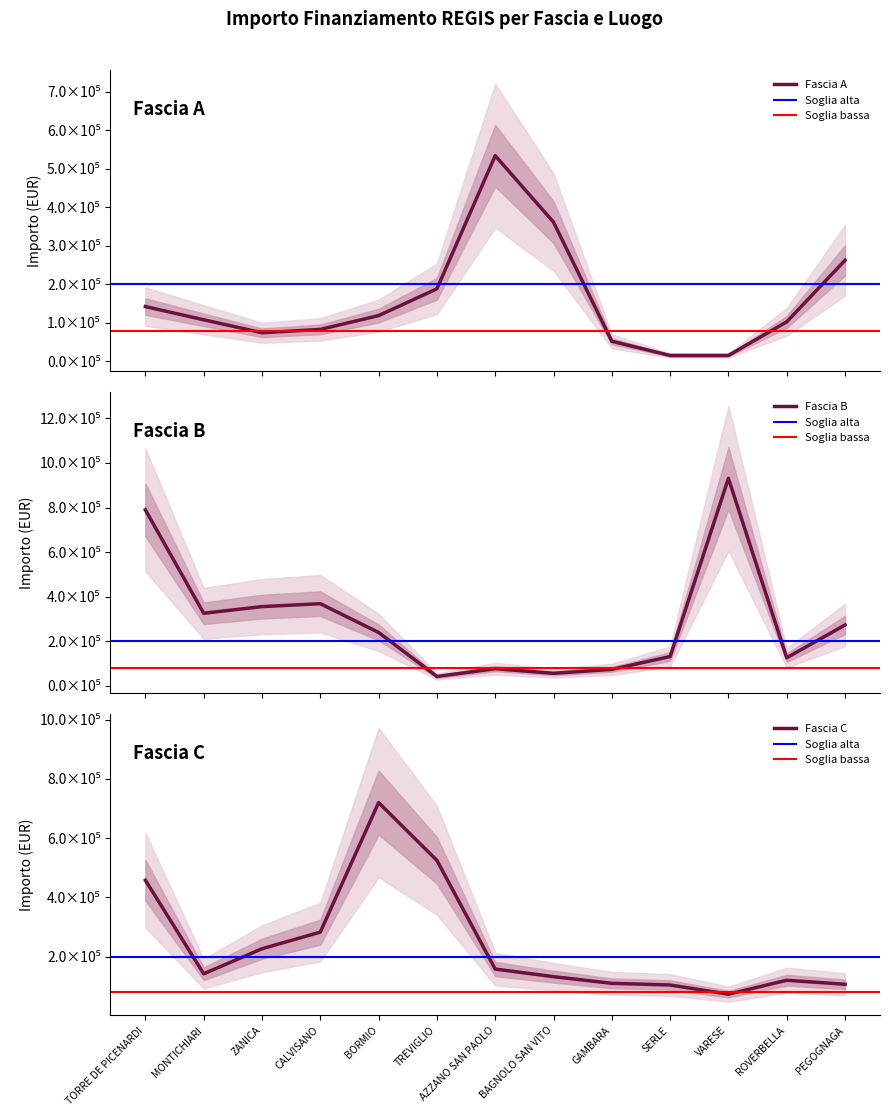

What is the sum of the Fascia B values at VARESE and CALVISANO?

1298875.2